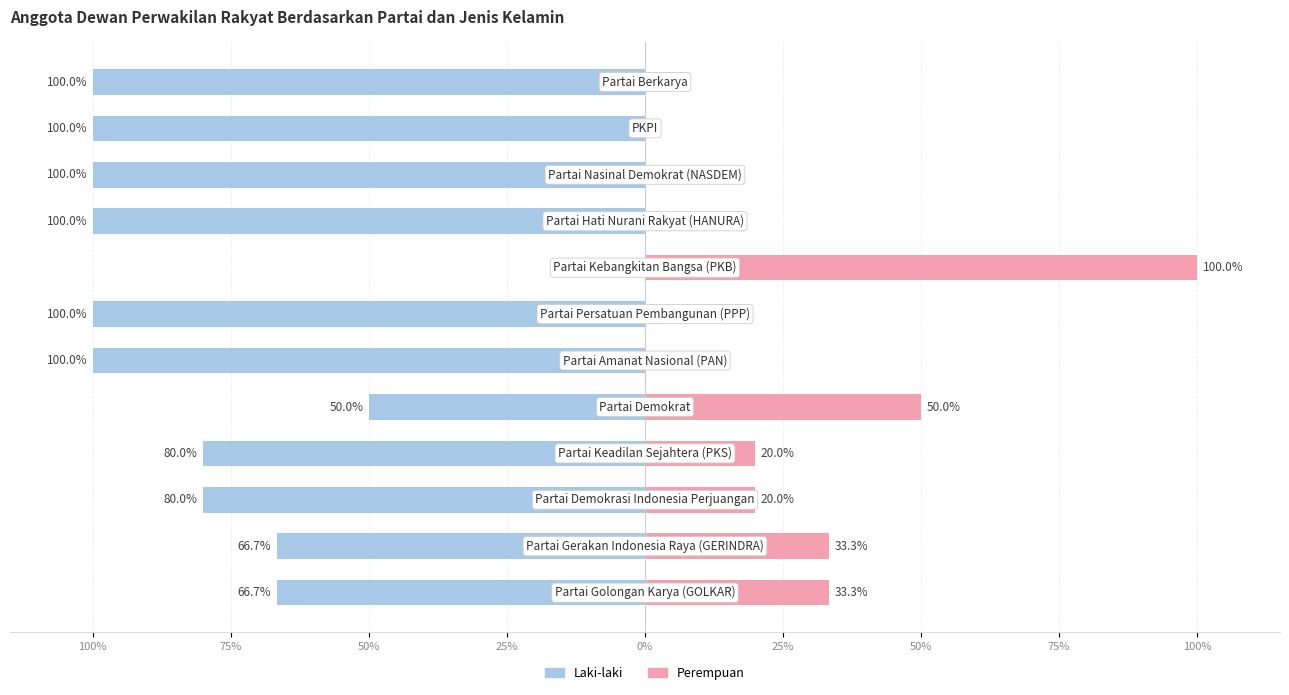

What are all the series names shown in the legend?

Laki-laki, Perempuan